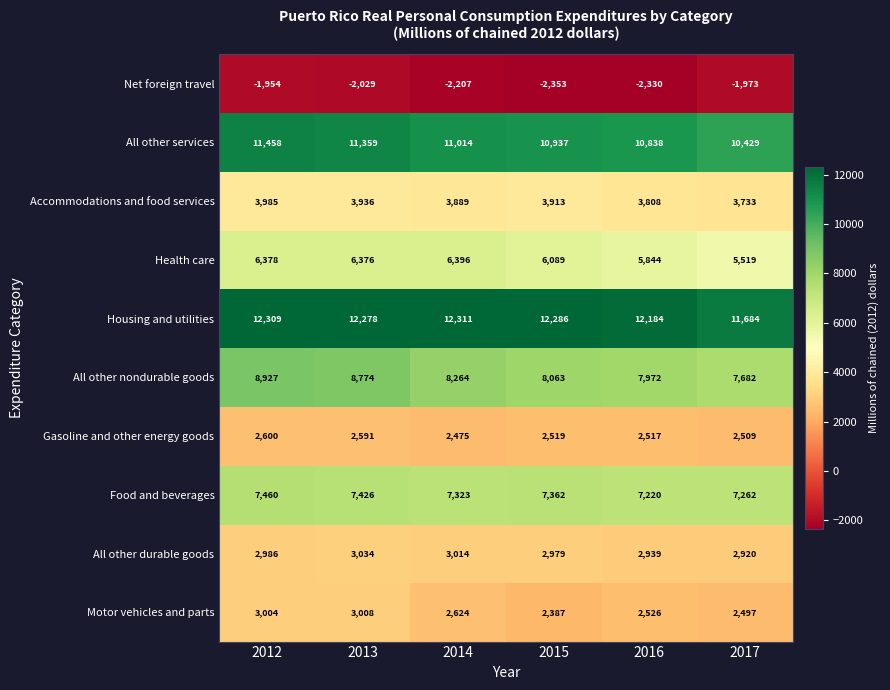

At how many categories does at least one series exceed 7734?

6